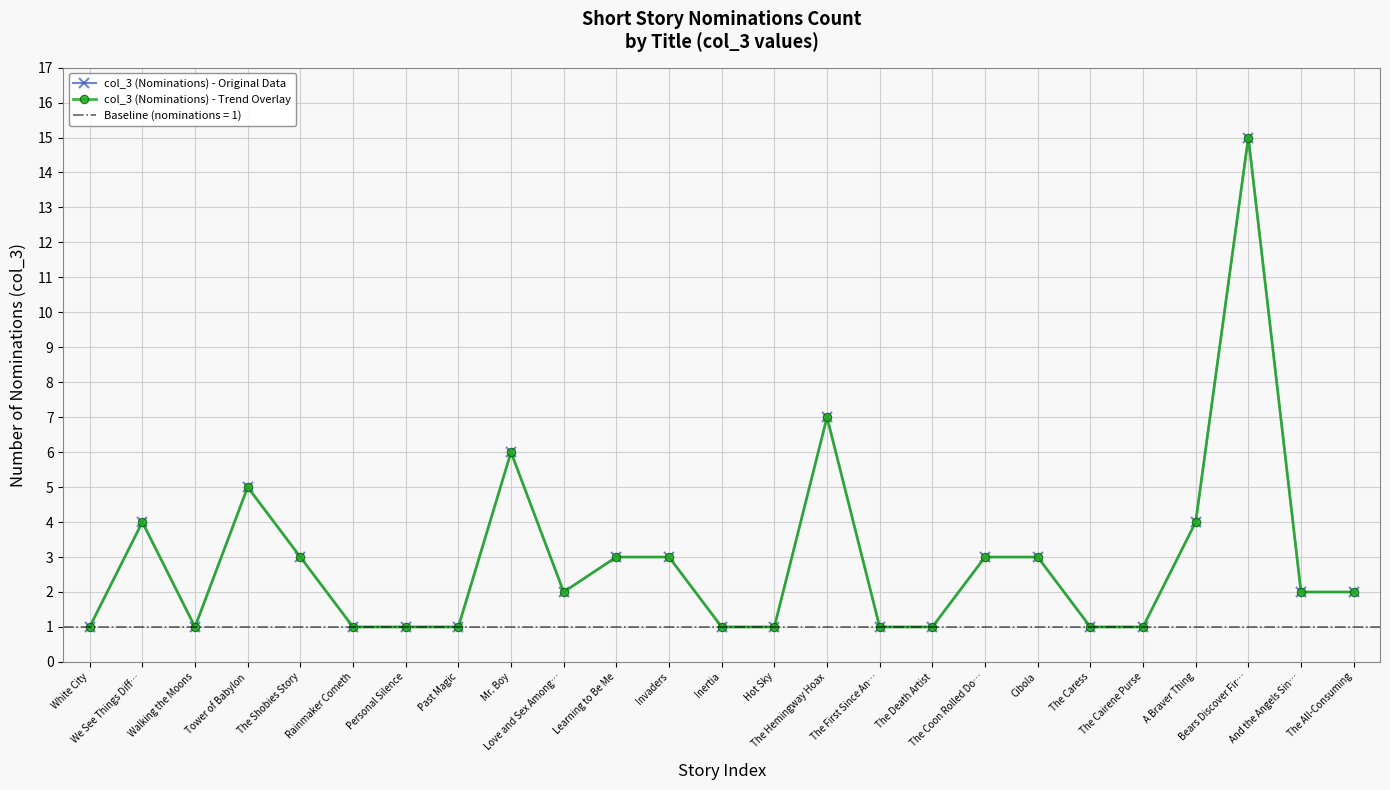

At which label does col_3 (Nominations) - Original Data reach its peak?

Bears Discover Fir…